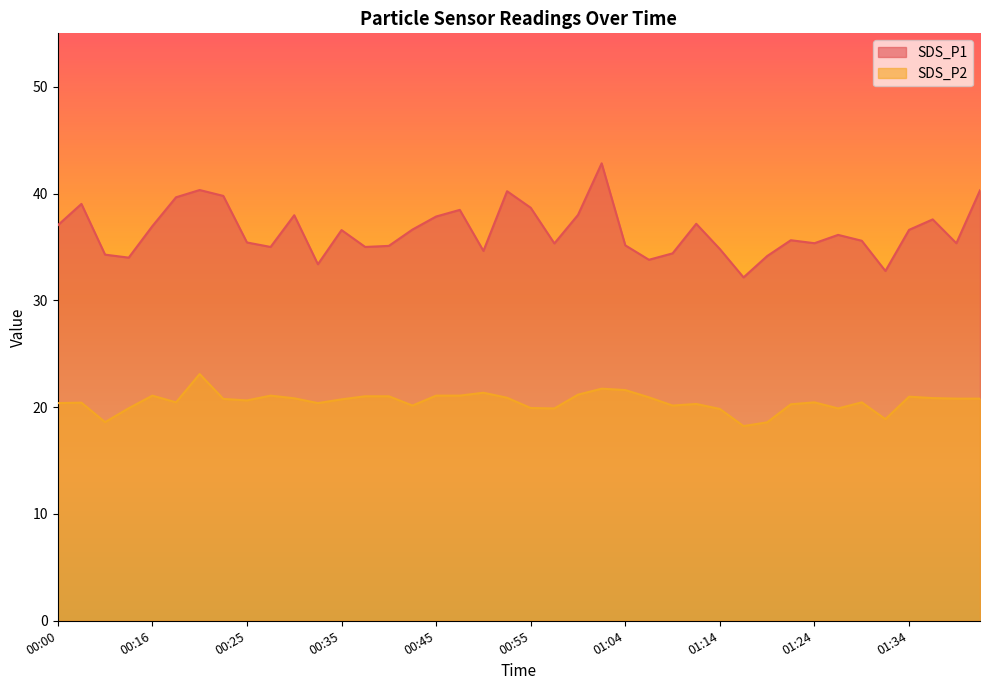

Is the value of SDS_P1 at 01:04 greater than the value of SDS_P2 at 00:18?

Yes